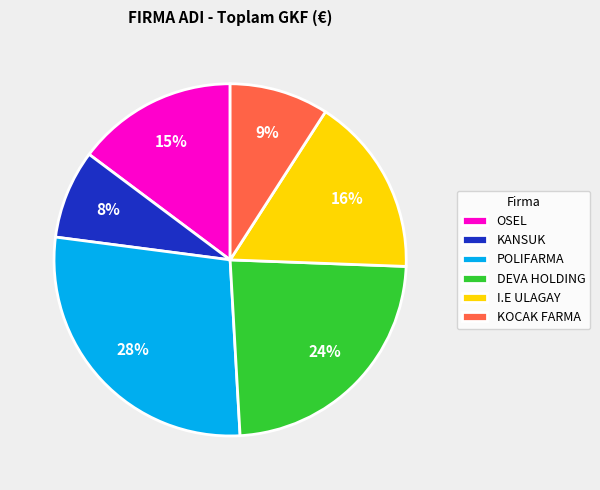

Which slice is the largest?

POLIFARMA